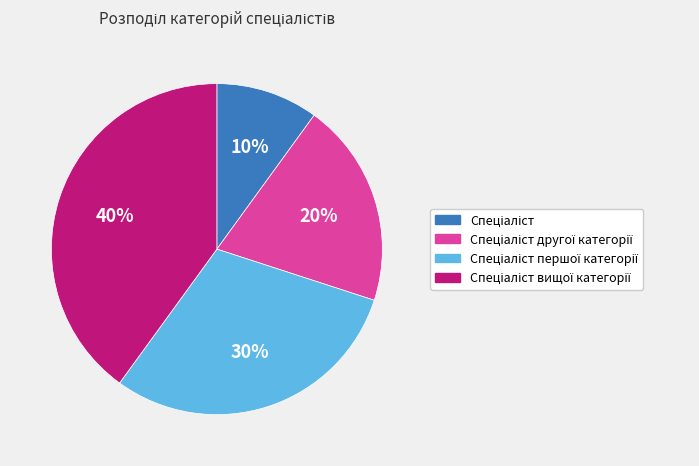

To the nearest percent, what is the average slice percentage?

25%